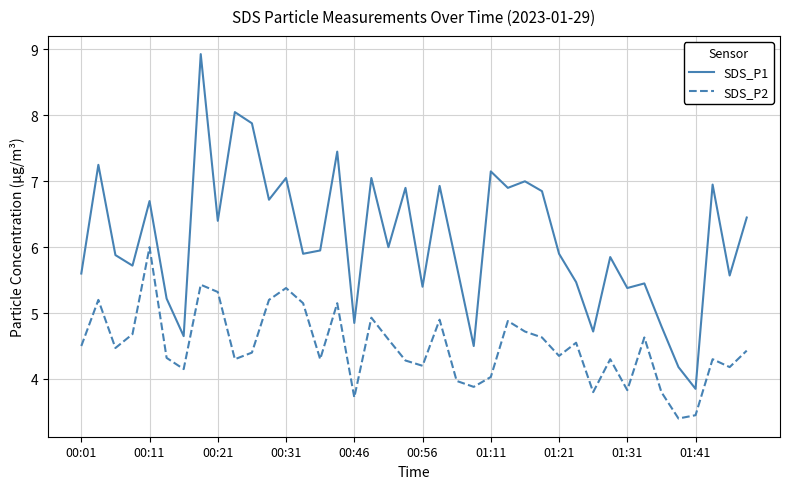

What are all the series names shown in the legend?

SDS_P1, SDS_P2